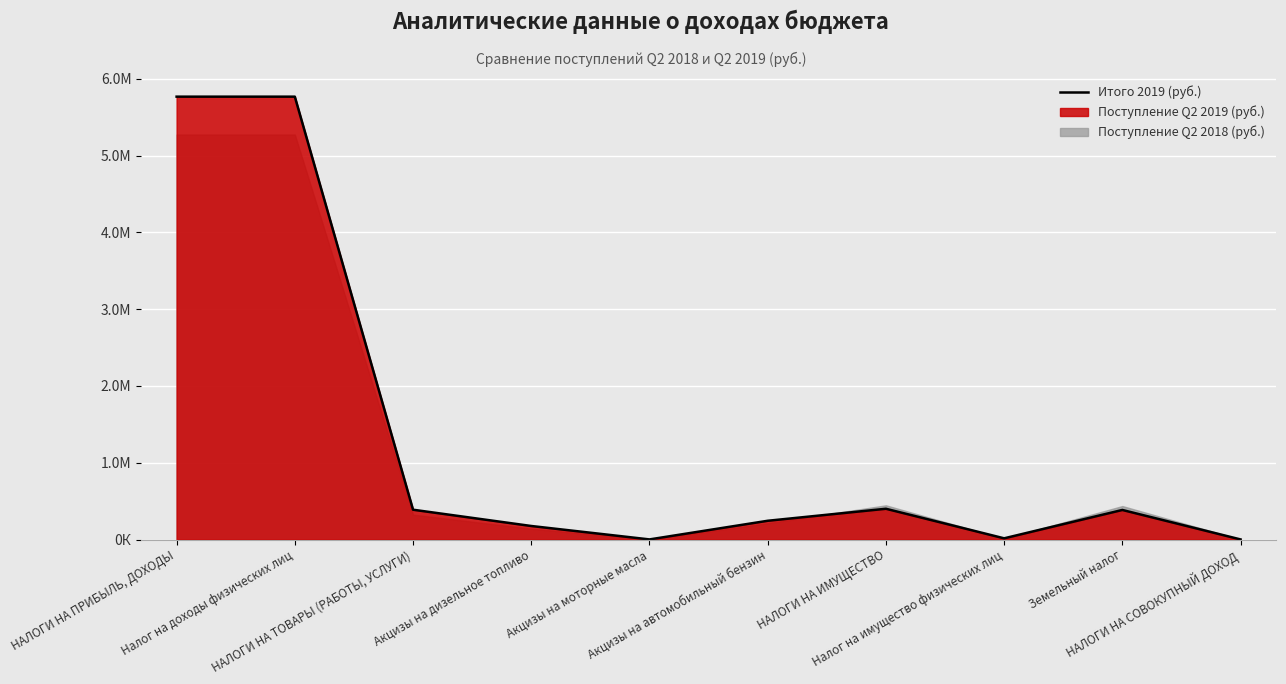

List the labels in order of value, smallest first.

НАЛОГИ НА СОВОКУПНЫЙ ДОХОД, Акцизы на моторные масла, Налог на имущество физических лиц, Акцизы на дизельное топливо, Акцизы на автомобильный бензин, Земельный налог, НАЛОГИ НА ТОВАРЫ (РАБОТЫ, УСЛУГИ), НАЛОГИ НА ИМУЩЕСТВО, НАЛОГИ НА ПРИБЫЛЬ, ДОХОДЫ, Налог на доходы физических лиц